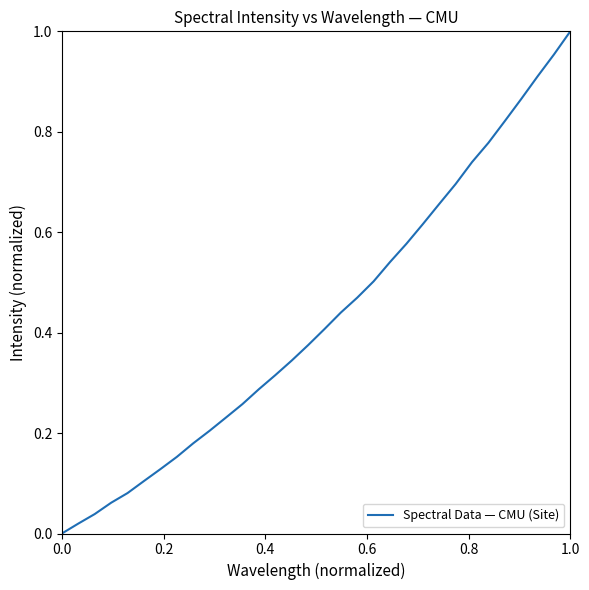

Is it true that the value at 1.0 is 1.0?

True